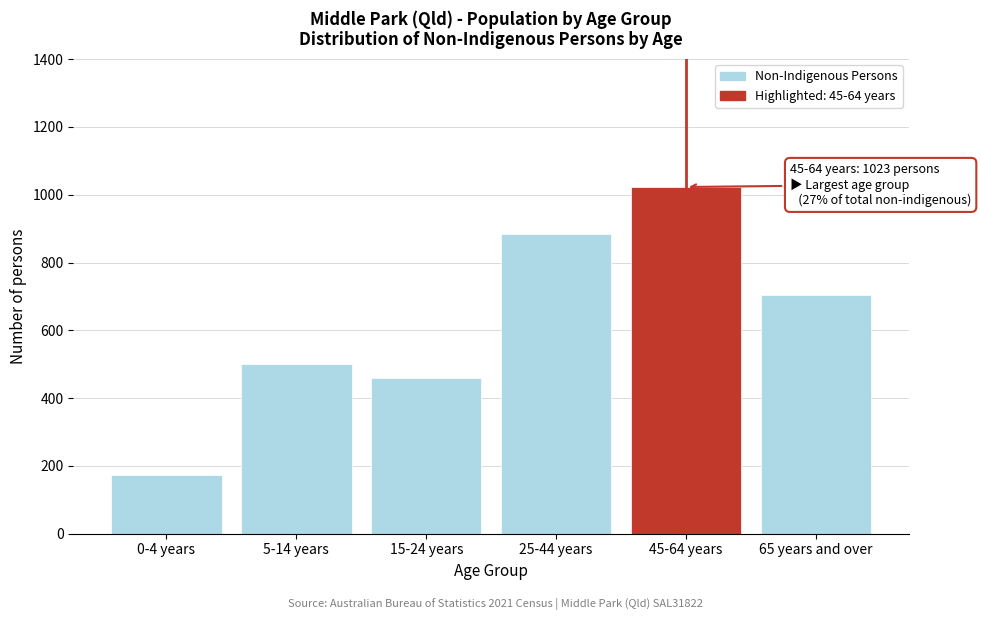

Reading left to right, extract all data points from this chart.

0-4 years=174	5-14 years=500	15-24 years=459	25-44 years=884	45-64 years=1023	65 years and over=704